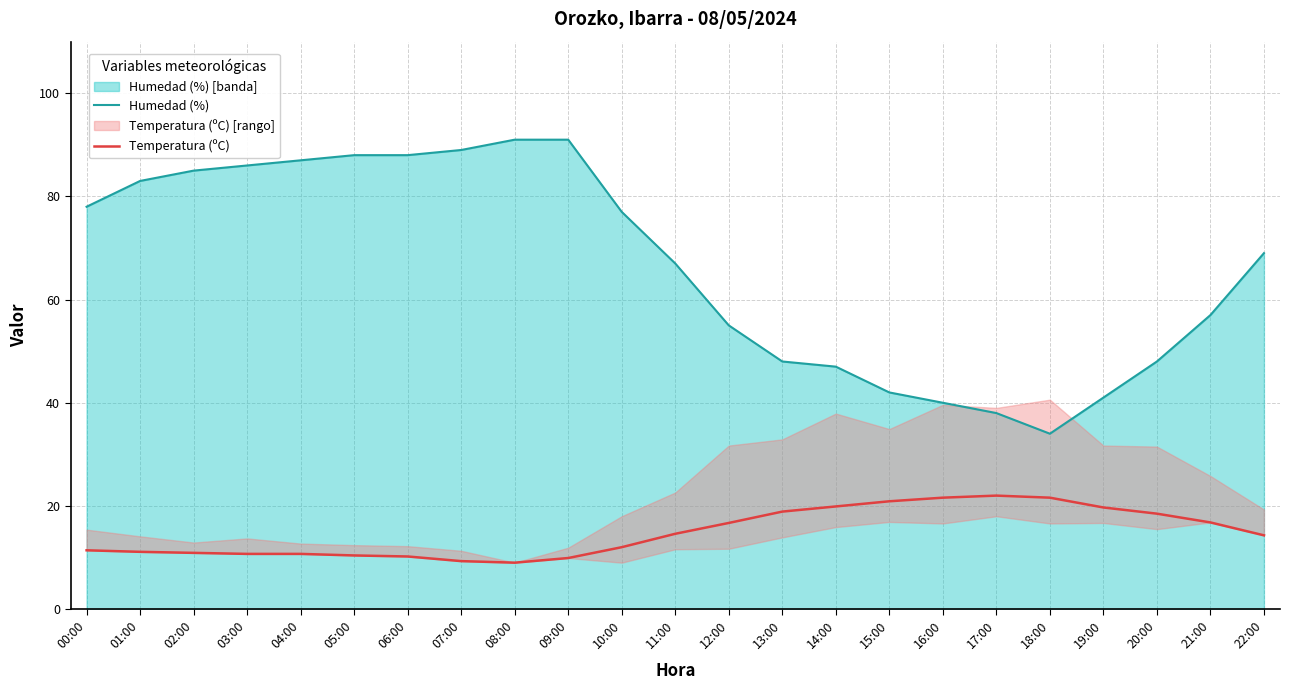

In Temperatura (ºC), how many points are lower than both neighbors (excluding endpoints)?

1